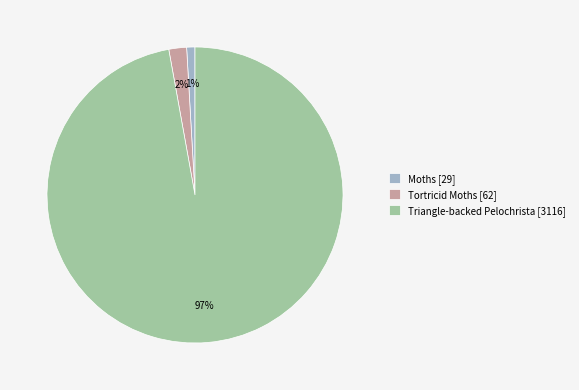

Does any single category account for the majority?

Yes